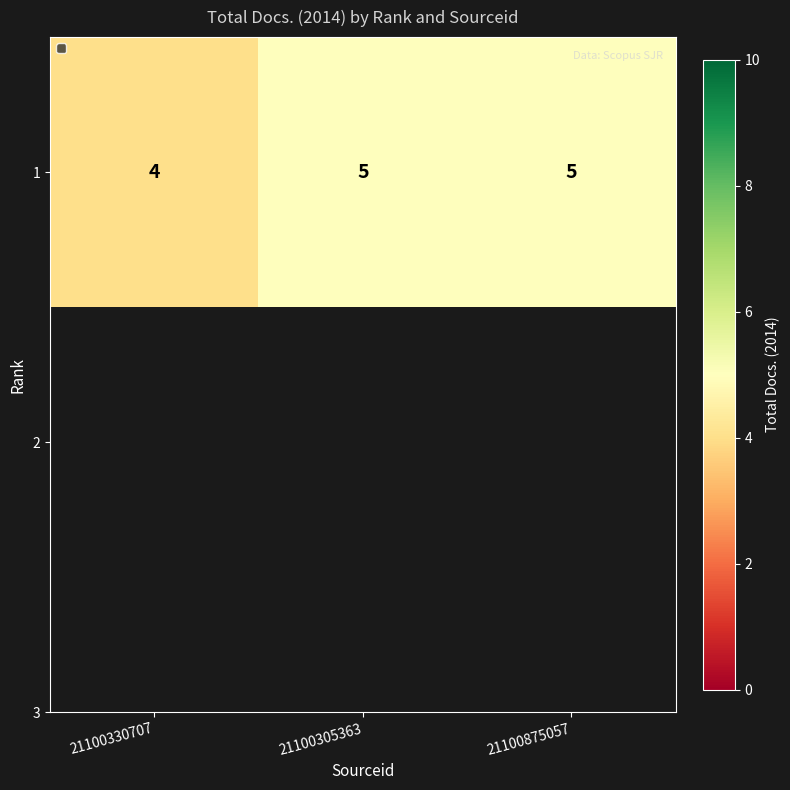

Which has a higher value, 21100330707 or 21100305363?

21100305363